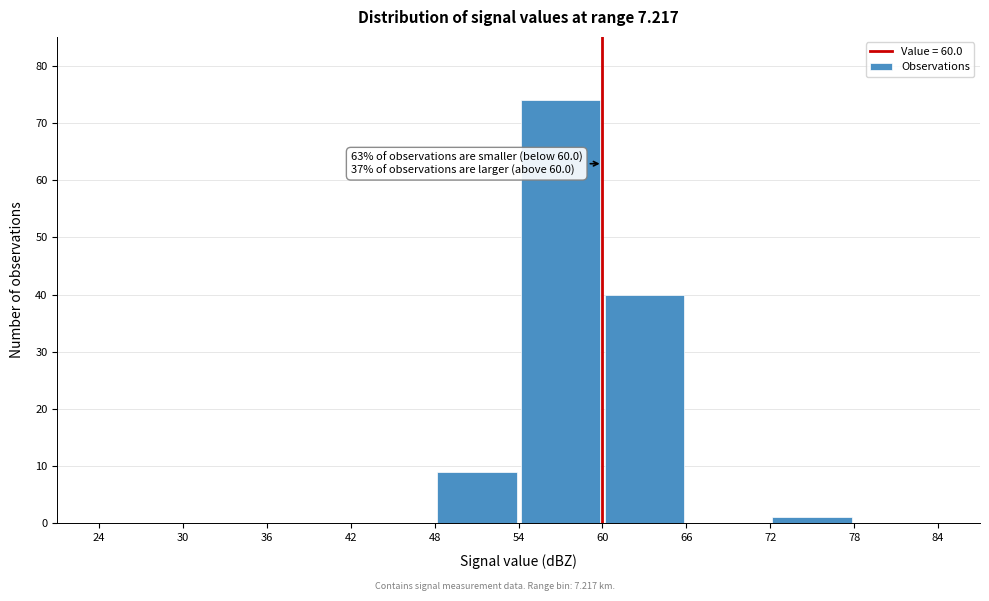

Over which range of the x-axis is the bar tallest?

54 to 60